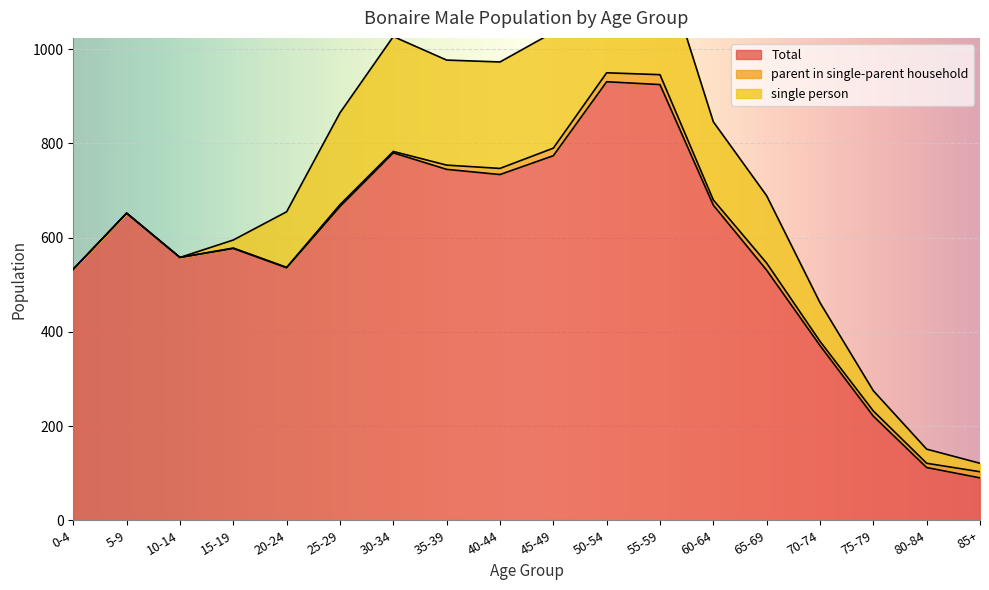

Reading left to right, what are all the values shown in this chart?

Total: 0-4=533	5-9=652	10-14=558	15-19=577	20-24=536	25-29=666	30-34=780	35-39=745	40-44=734	45-49=774	50-54=931	55-59=925	60-64=669	65-69=531	70-74=371	75-79=221	80-84=112	85+=90
parent in single-parent household: 0-4=0	5-9=0	10-14=0	15-19=1	20-24=1	25-29=4	30-34=3	35-39=9	40-44=13	45-49=16	50-54=19	55-59=21	60-64=11	65-69=15	70-74=9	75-79=11	80-84=9	85+=13
single person: 0-4=0	5-9=0	10-14=0	15-19=17	20-24=118	25-29=195	30-34=244	35-39=223	40-44=226	45-49=246	50-54=271	55-59=258	60-64=166	65-69=143	70-74=82	75-79=43	80-84=30	85+=18